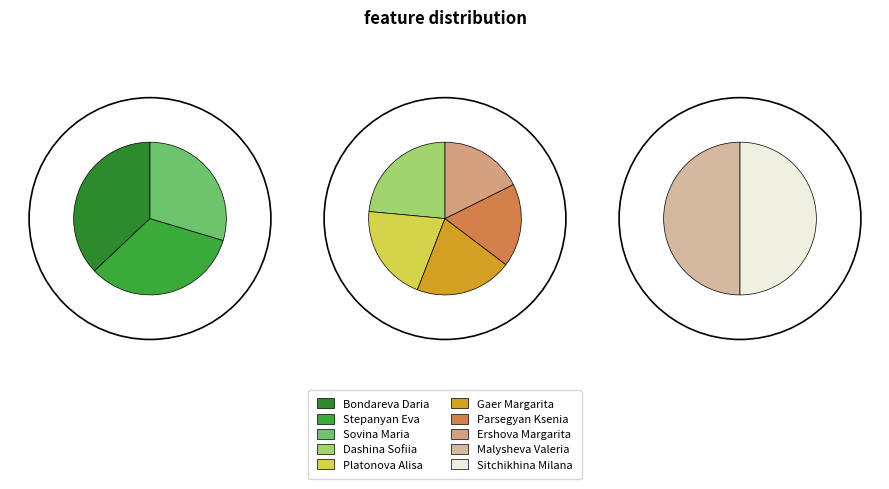

Is there a majority slice in this chart?

No